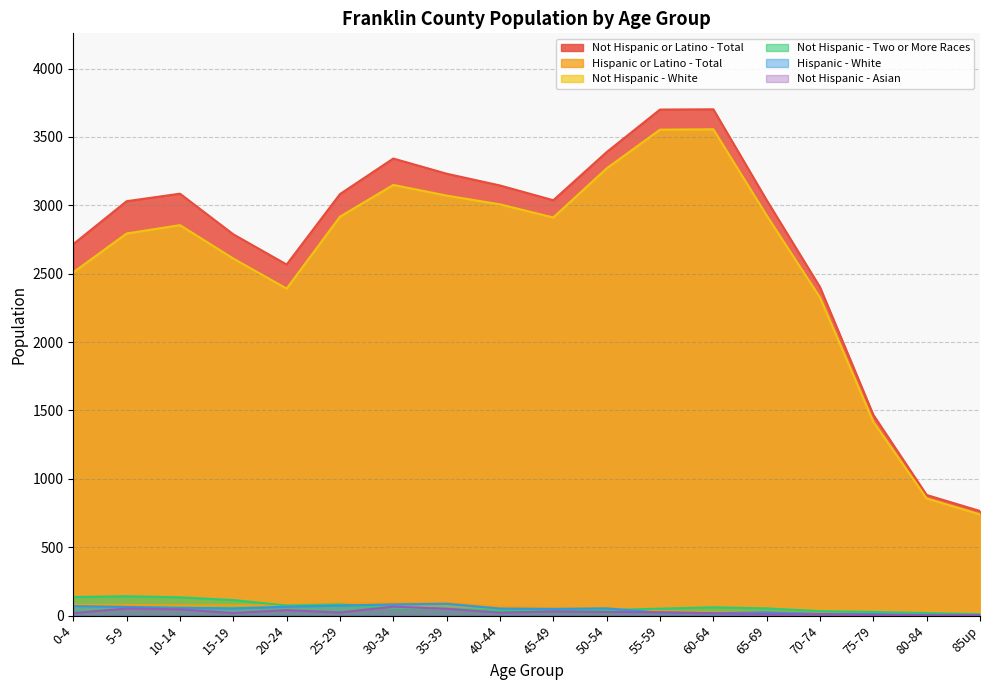

What is the lowest value of the Hispanic or Latino - Total series?

4